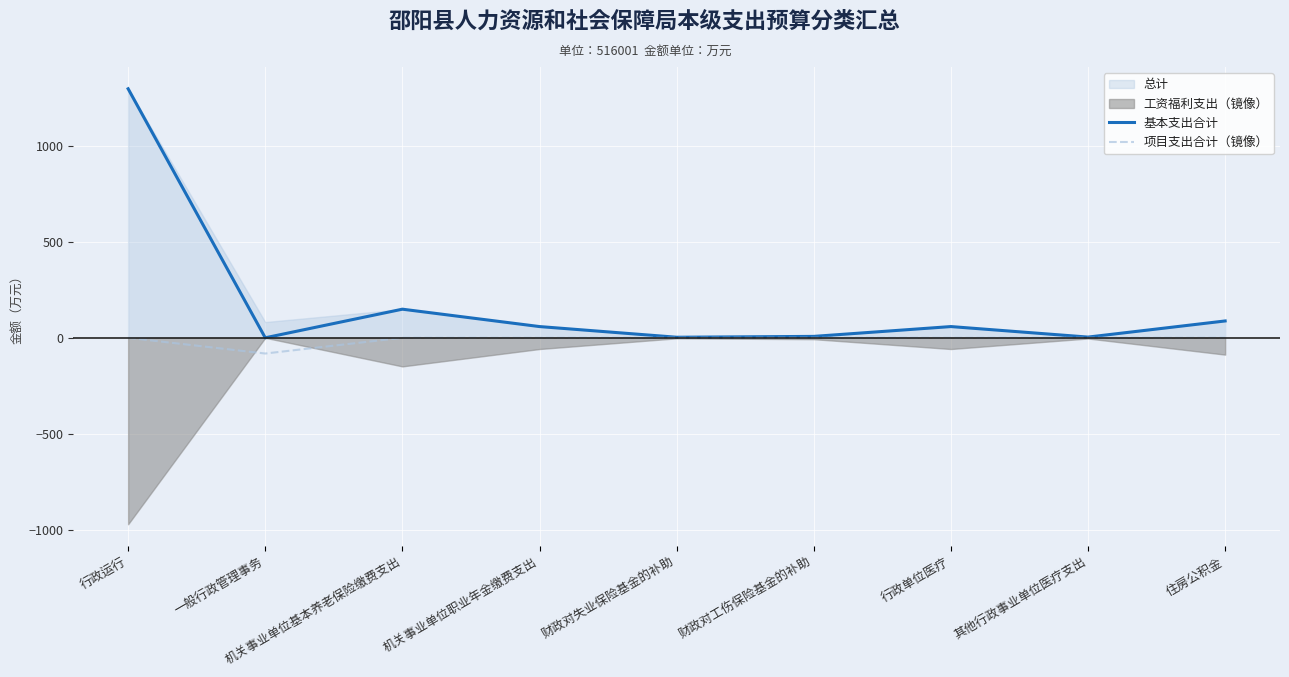

What is the greatest value displayed?

1297.8